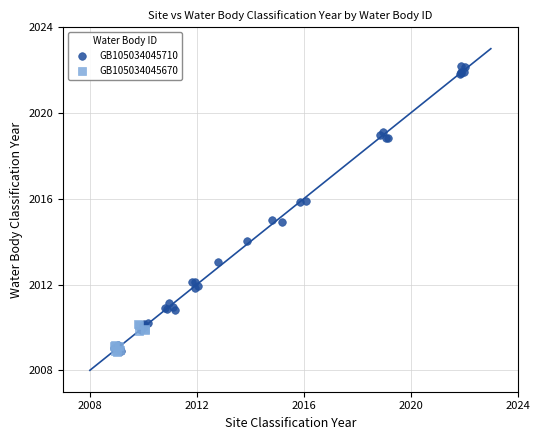

Which series has the largest Y range (max minus min)?

GB105034045710